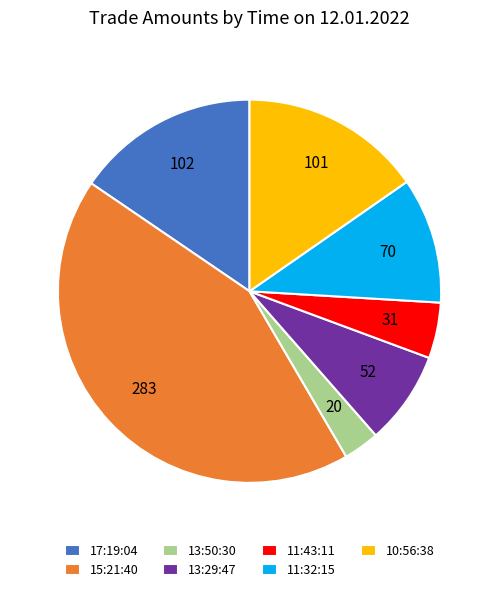

Approximately how many times larger is the value at 11:43:11 compared to 11:32:15?

0.4